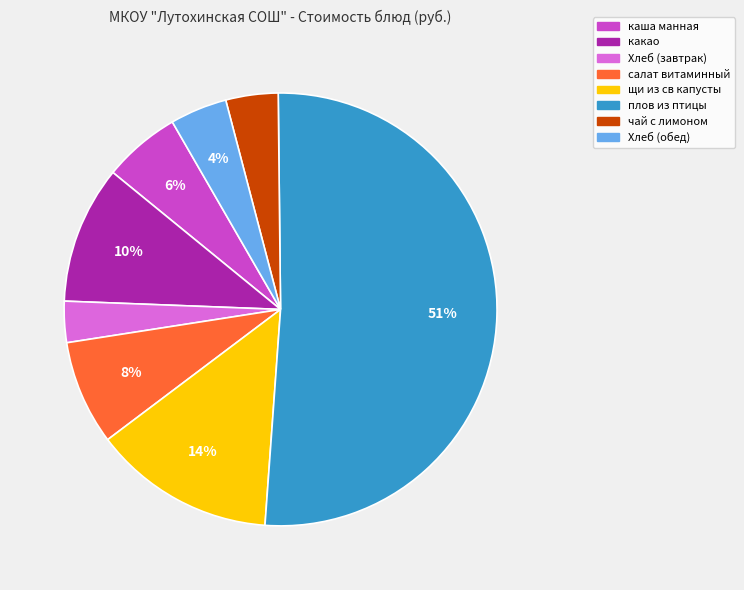

To the nearest percent, what is the combined percentage of Хлеб (завтрак) and салат витаминный?

11%